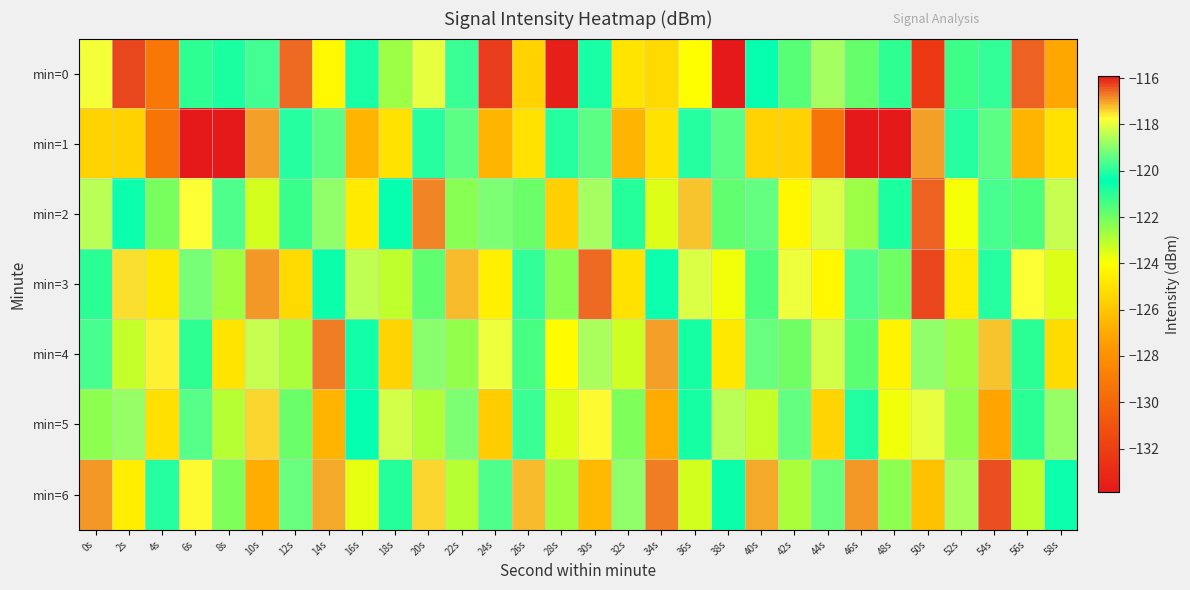

Reading left to right, transcribe all the data shown in this chart.

min=0: 0s=-117.8	2s=-116.3	4s=-129.2	6s=-121.0	8s=-120.8	10s=-119.8	12s=-116.6	14s=-124.2	16s=-120.2	18s=-122.6	20s=-118.0	22s=-119.8	24s=-116.3	26s=-125.6	28s=-133.5	30s=-120.2	32s=-125.0	34s=-125.3	36s=-124.0	38s=-133.9	40s=-120.5	42s=-121.6	44s=-118.7	46s=-121.8	48s=-121.1	50s=-132.3	52s=-121.3	54s=-119.9	56s=-116.5	58s=-127.1
min=1: 0s=-125.6	2s=-125.5	4s=-129.4	6s=-115.9	8s=-115.9	10s=-117.0	12s=-120.0	14s=-119.5	16s=-126.6	18s=-125.0	20s=-120.0	22s=-119.5	24s=-126.6	26s=-125.0	28s=-120.0	30s=-119.5	32s=-126.6	34s=-125.0	36s=-120.0	38s=-119.5	40s=-125.6	42s=-125.5	44s=-129.4	46s=-115.9	48s=-115.9	50s=-117.0	52s=-120.0	54s=-119.5	56s=-126.6	58s=-125.0
min=2: 0s=-118.5	2s=-120.3	4s=-122.1	6s=-117.8	8s=-119.6	10s=-123.4	12s=-121.2	14s=-118.9	16s=-124.7	18s=-120.5	20s=-116.8	22s=-122.3	24s=-119.1	26s=-121.9	28s=-125.6	30s=-118.7	32s=-120.9	34s=-123.5	36s=-117.3	38s=-121.8	40s=-119.4	42s=-124.2	44s=-118.1	46s=-122.6	48s=-120.8	50s=-116.5	52s=-123.9	54s=-119.7	56s=-121.5	58s=-118.3
min=3: 0s=-121.0	2s=-117.5	4s=-124.8	6s=-119.2	8s=-122.7	10s=-116.9	12s=-125.3	14s=-120.6	16s=-118.4	18s=-123.1	20s=-121.8	22s=-117.2	24s=-124.5	26s=-119.9	28s=-122.3	30s=-116.6	32s=-125.0	34s=-120.3	36s=-118.1	38s=-123.8	40s=-121.5	42s=-117.9	44s=-124.2	46s=-119.6	48s=-122.0	50s=-116.3	52s=-124.7	54s=-120.0	56s=-117.8	58s=-123.5
min=4: 0s=-119.7	2s=-123.2	4s=-117.6	6s=-121.1	8s=-124.9	10s=-118.3	12s=-122.8	14s=-116.7	16s=-120.2	18s=-125.5	20s=-119.0	22s=-122.5	24s=-117.9	26s=-121.4	28s=-124.1	30s=-118.6	32s=-123.3	34s=-117.0	36s=-120.7	38s=-124.8	40s=-119.3	42s=-122.0	44s=-118.2	46s=-121.7	48s=-124.4	50s=-118.9	52s=-122.6	54s=-117.3	56s=-121.0	58s=-125.2
min=5: 0s=-122.4	2s=-118.8	4s=-125.1	6s=-119.5	8s=-123.0	10s=-117.4	12s=-121.9	14s=-126.6	16s=-120.4	18s=-118.2	20s=-122.9	22s=-119.1	24s=-125.8	26s=-119.8	28s=-123.5	30s=-117.7	32s=-122.2	34s=-126.9	36s=-120.7	38s=-118.5	40s=-123.2	42s=-119.4	44s=-125.5	46s=-120.1	48s=-123.8	50s=-118.0	52s=-122.5	54s=-127.2	56s=-121.0	58s=-118.8
min=6: 0s=-116.9	2s=-124.6	4s=-120.0	6s=-117.7	8s=-122.2	10s=-126.8	12s=-119.3	14s=-117.1	16s=-123.7	18s=-120.9	20s=-117.4	22s=-123.0	24s=-119.6	26s=-117.2	28s=-122.7	30s=-126.4	32s=-118.9	34s=-116.7	36s=-123.4	38s=-120.6	40s=-117.1	42s=-122.8	44s=-119.3	46s=-116.9	48s=-122.4	50s=-126.1	52s=-118.6	54s=-116.4	56s=-123.1	58s=-120.3